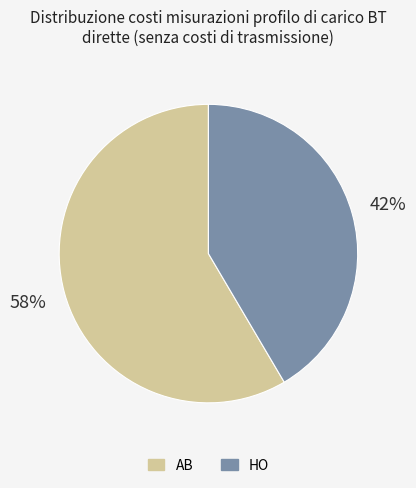

How many segments does this pie chart have?

2